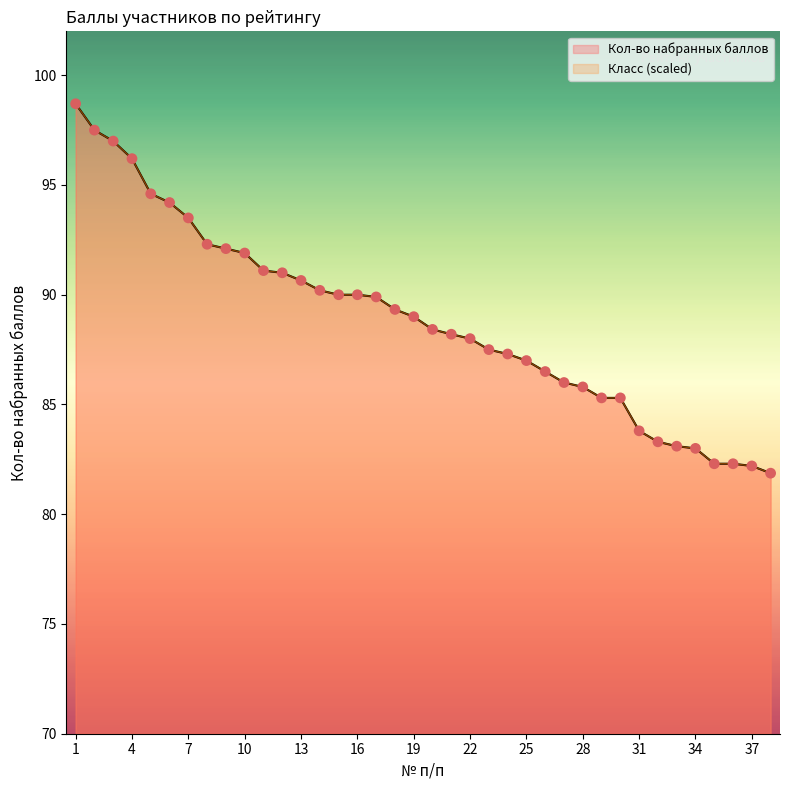

Which has a higher value, 11 or 34?

11